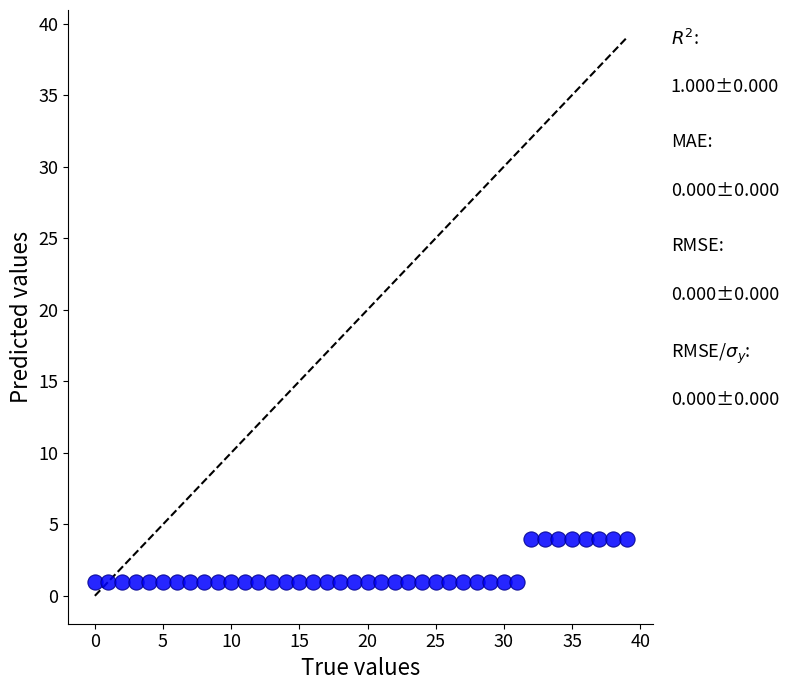

What is the range of Y values (max minus min)?

3